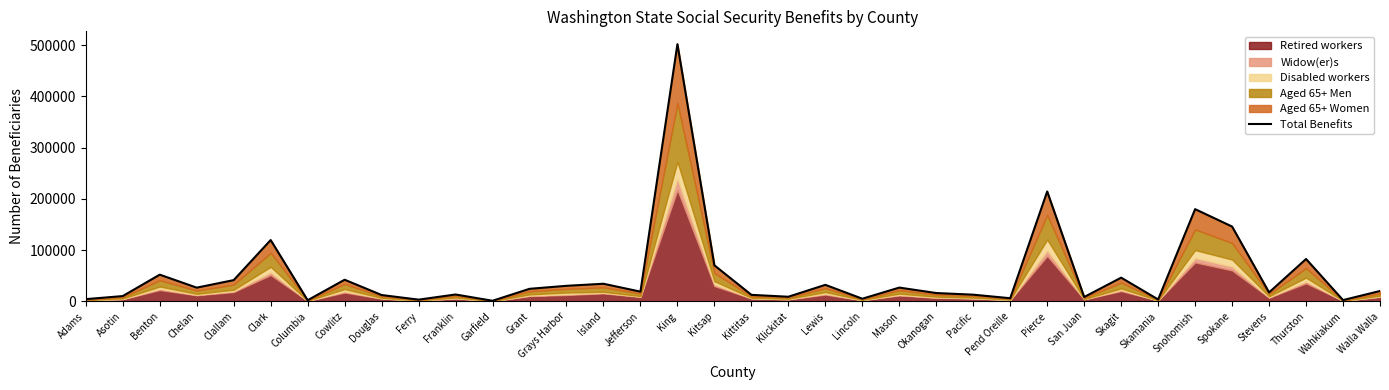

Where does the data first go above 20147?

Benton